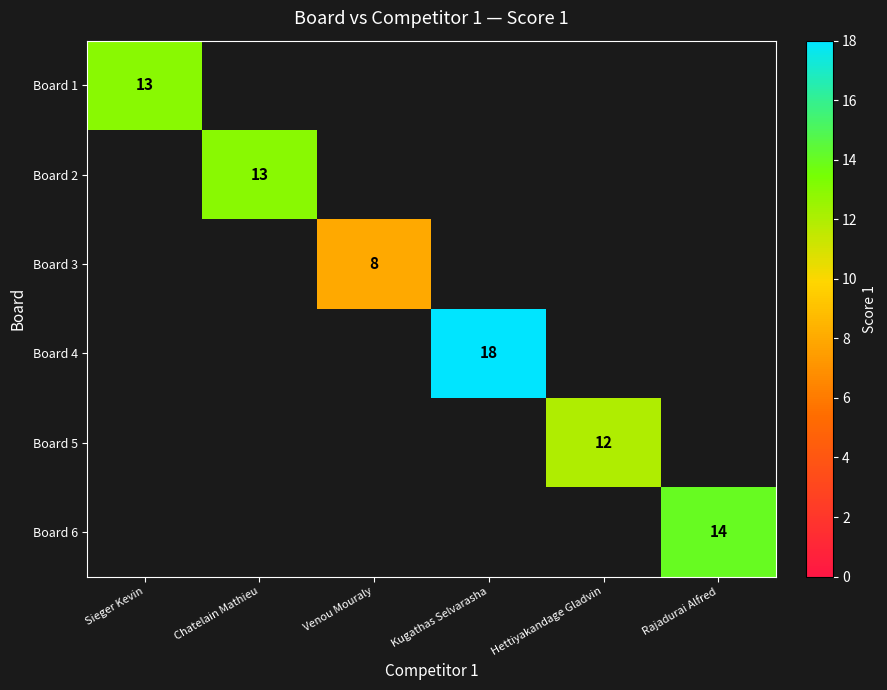

True or false: Board 4 has a value of 18 at Kugathas Selvarasha.

True